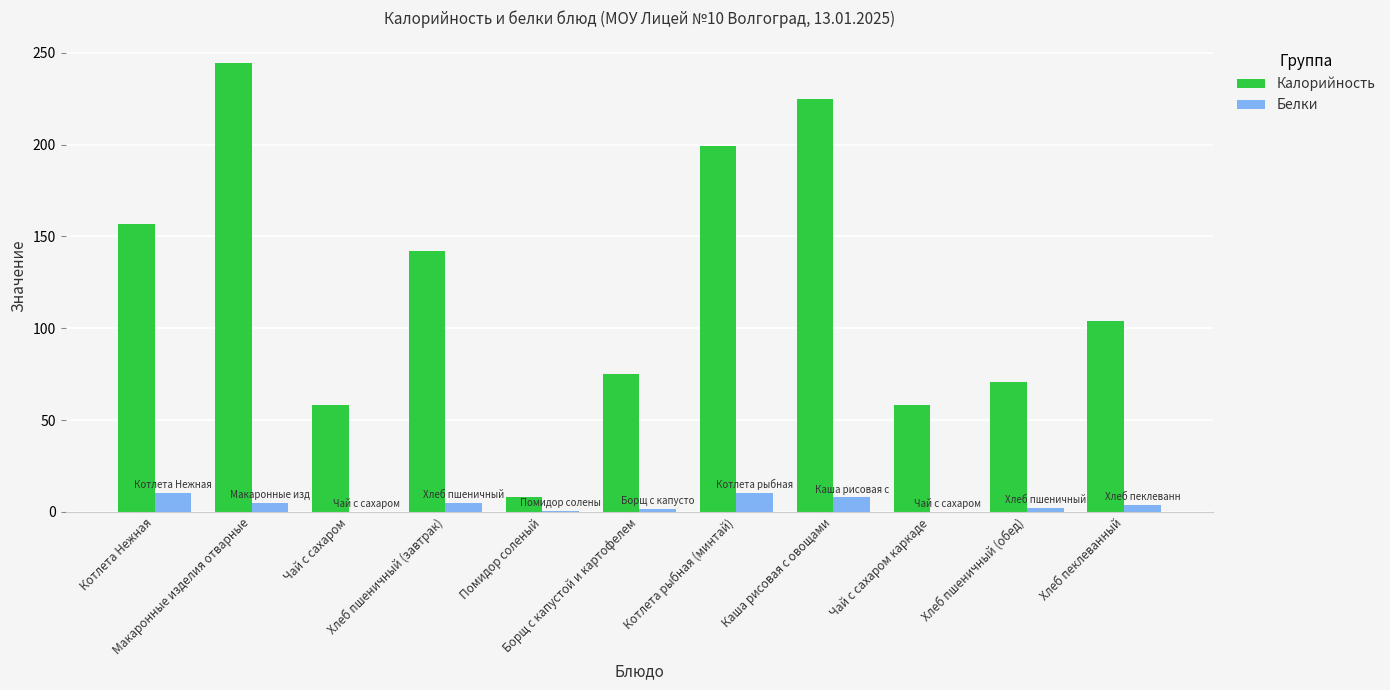

Where is Калорийность nearest to the value 126?

Хлеб пшеничный (завтрак)